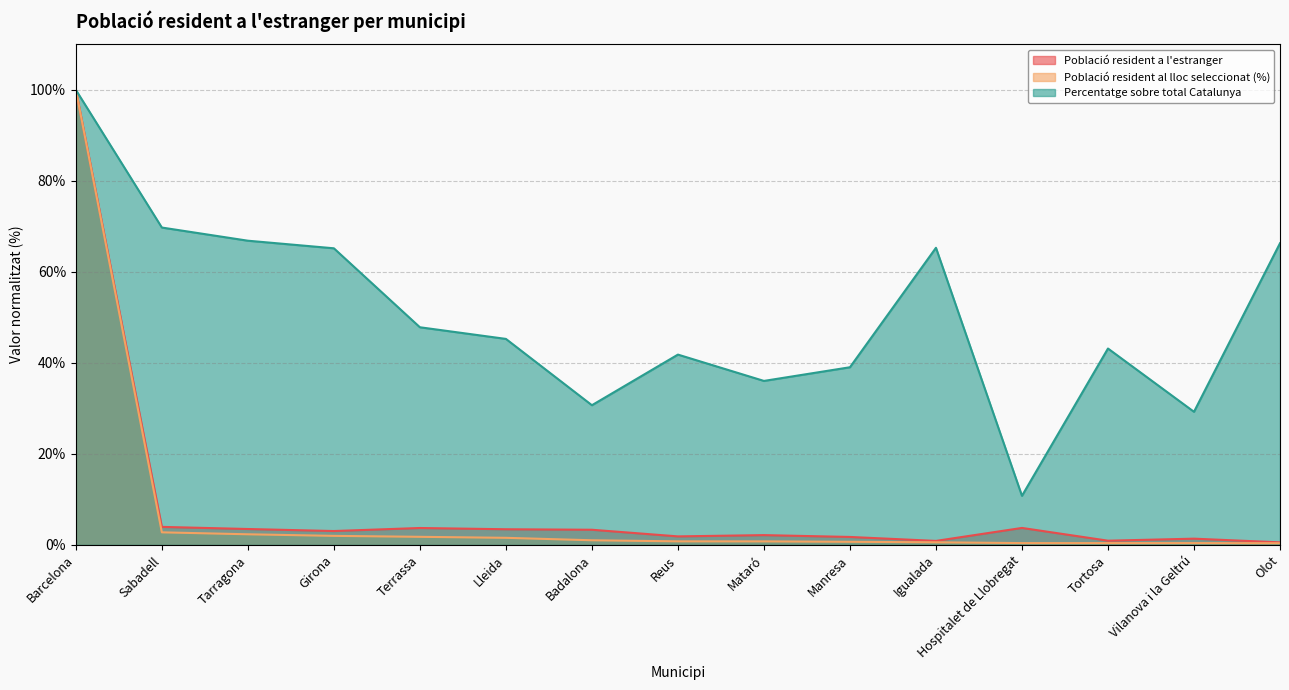

The Població resident al lloc seleccionat (%) series shows 0.8 at Reus. True or false?

True